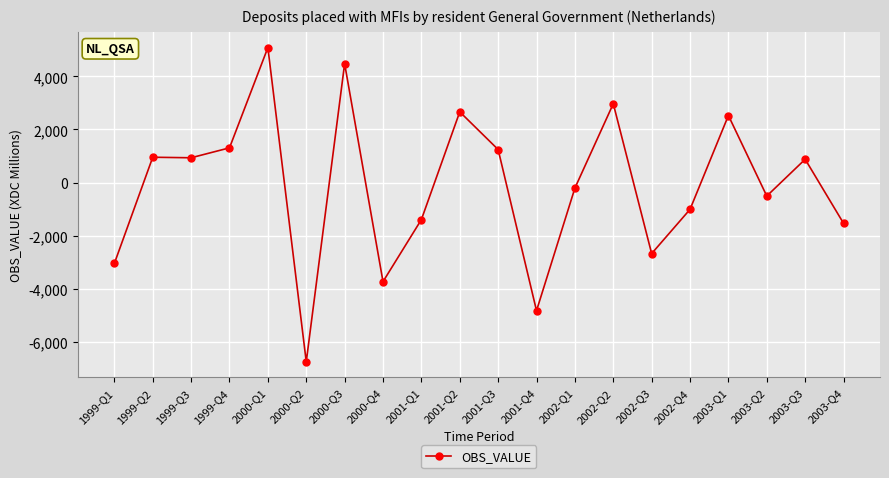

Is it true that the value at 2003-Q2 is -508?

True